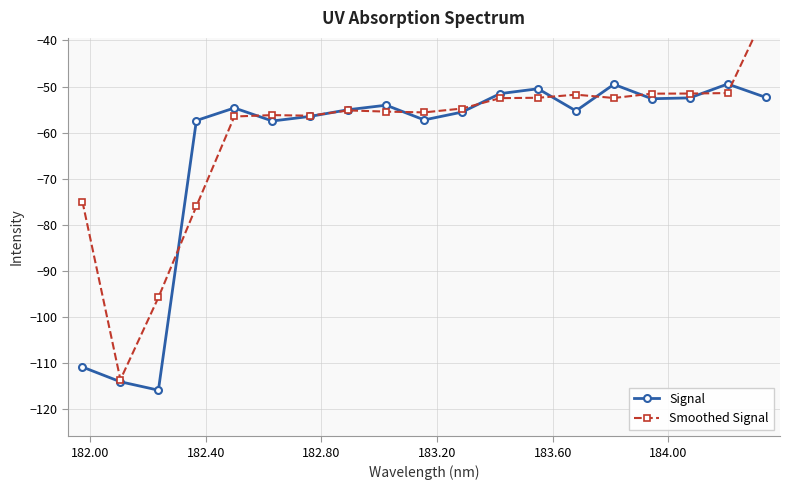

True or false: Signal has more than 2 points higher than both neighbors.

True